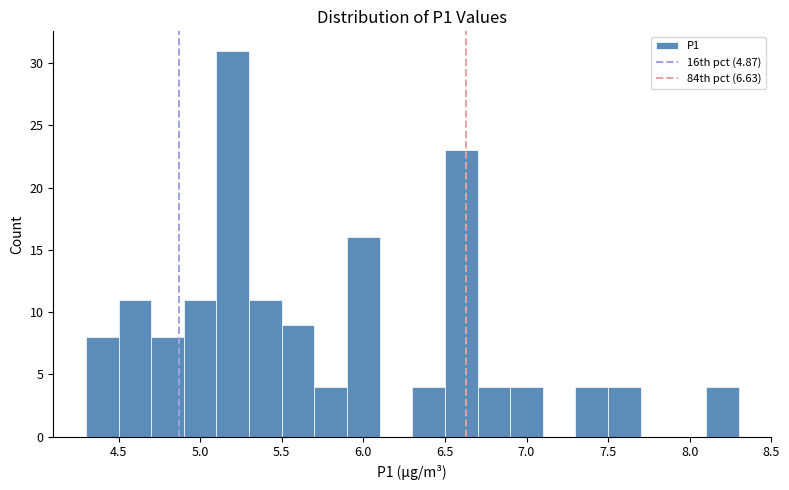

Reading left to right, transcribe this chart: for each bar, give the range it covers on the x-axis and its height. The values are not printed on the chart, so give them approximately, as read against the axis.

4.3 to 4.5: 8
4.5 to 4.7: 11
4.7 to 4.9: 8
4.9 to 5.1: 11
5.1 to 5.3: 31
5.3 to 5.5: 11
5.5 to 5.7: 9
5.7 to 5.9: 4
5.9 to 6.1: 16
6.1 to 6.3: 0
6.3 to 6.5: 4
6.5 to 6.7: 23
6.7 to 6.9: 4
6.9 to 7.1: 4
7.1 to 7.3: 0
7.3 to 7.5: 4
7.5 to 7.7: 4
7.7 to 7.9: 0
7.9 to 8.1: 0
8.1 to 8.3: 4